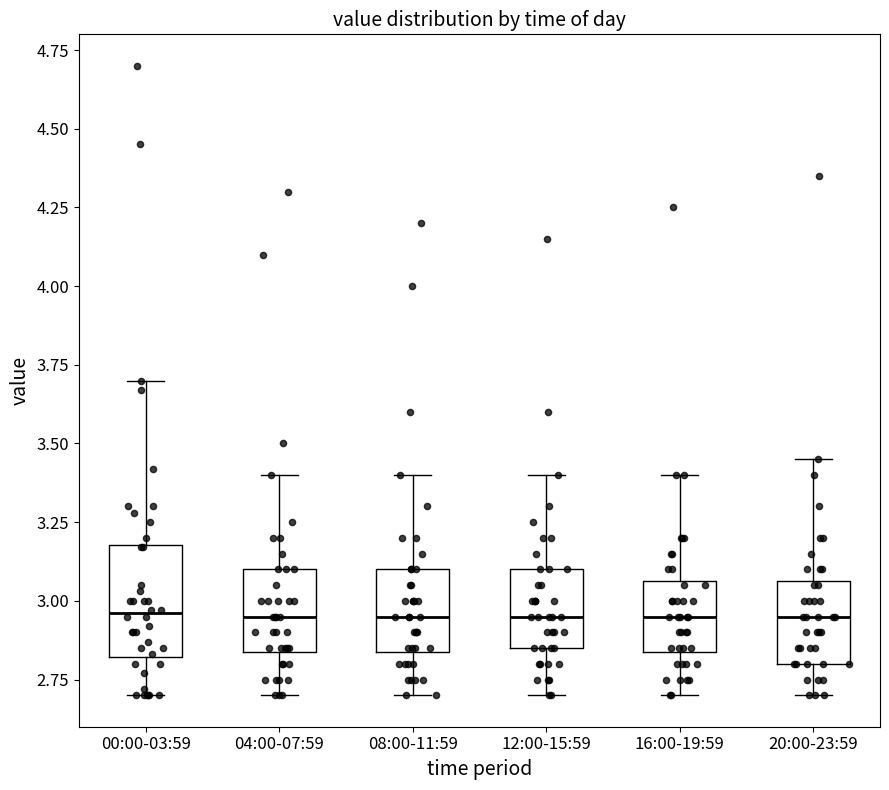

Reading left to right, read every box against the y-axis: the position of its median line, the range the box covers, and the ends of its whiskers. The values are not printed on the chart, so give them approximately, as read against the axis.

00:00-03:59: median 2.95, box 2.80 to 3.20, whiskers 2.70 to 3.70
04:00-07:59: median 2.95, box 2.85 to 3.10, whiskers 2.70 to 3.40
08:00-11:59: median 2.95, box 2.85 to 3.10, whiskers 2.70 to 3.40
12:00-15:59: median 2.95, box 2.85 to 3.10, whiskers 2.70 to 3.40
16:00-19:59: median 2.95, box 2.85 to 3.05, whiskers 2.70 to 3.40
20:00-23:59: median 2.95, box 2.80 to 3.05, whiskers 2.70 to 3.45